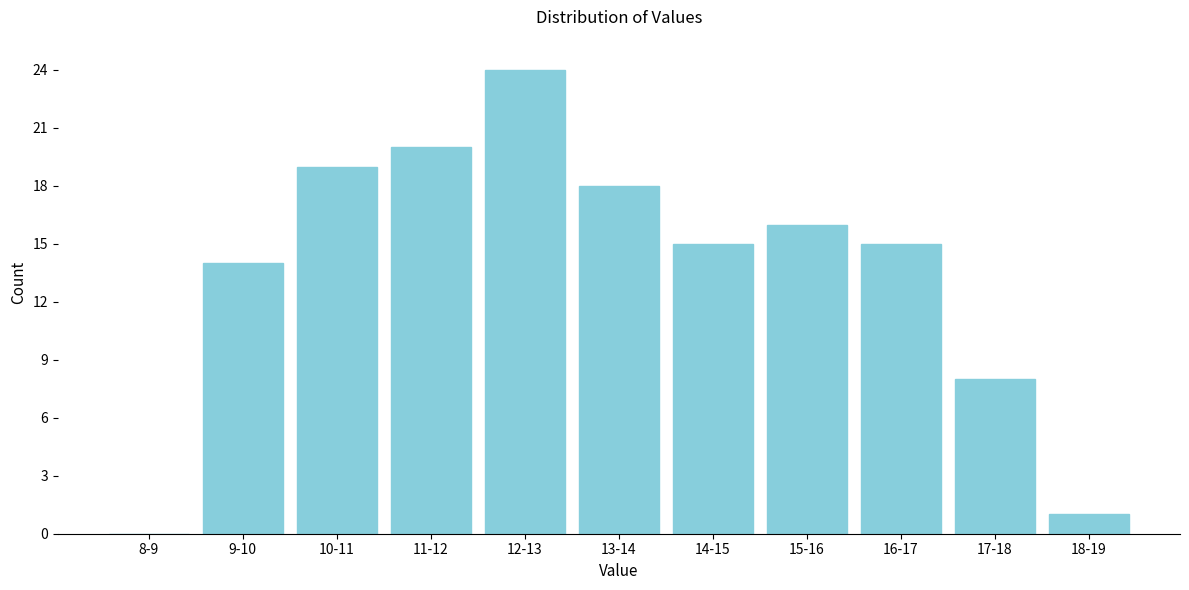

Reading left to right, what are all the values shown in this chart?

8-9=0	9-10=14	10-11=19	11-12=20	12-13=24	13-14=18	14-15=15	15-16=16	16-17=15	17-18=8	18-19=1